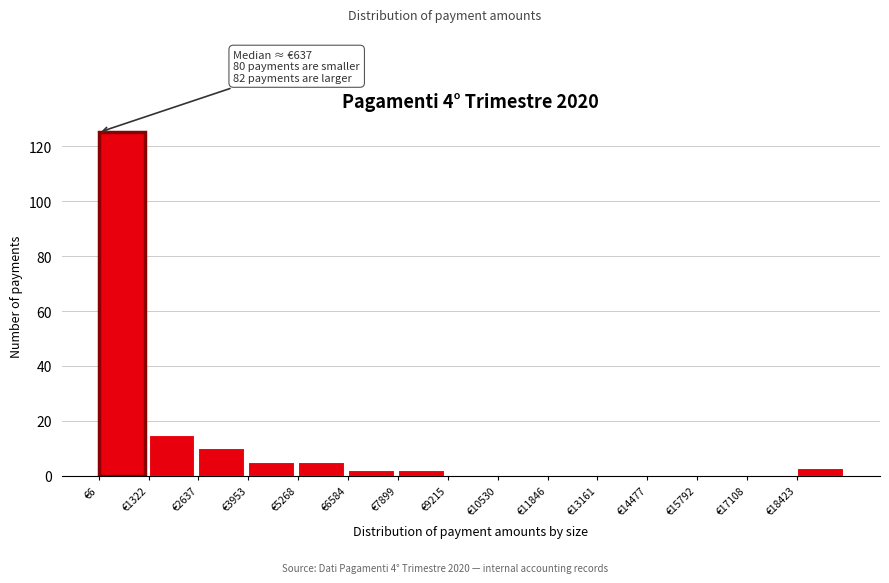

Over which range of the x-axis is the bar tallest?

0 to 1400